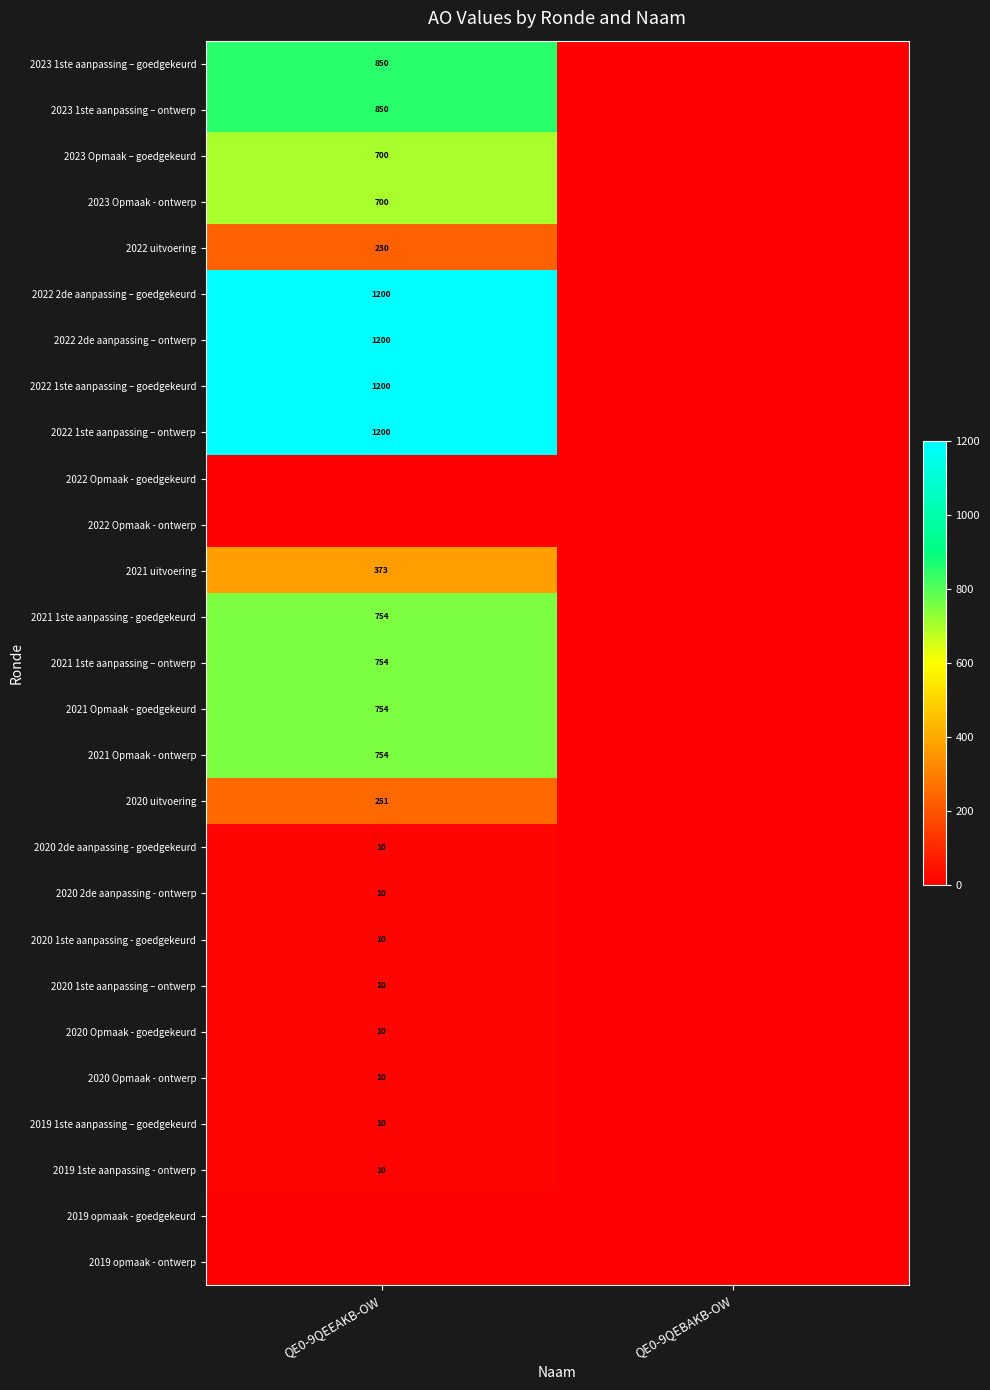

True or false: 2023 1ste aanpassing – ontwerp has a value of 1327 at QE0-9QEEAKB-OW.

False